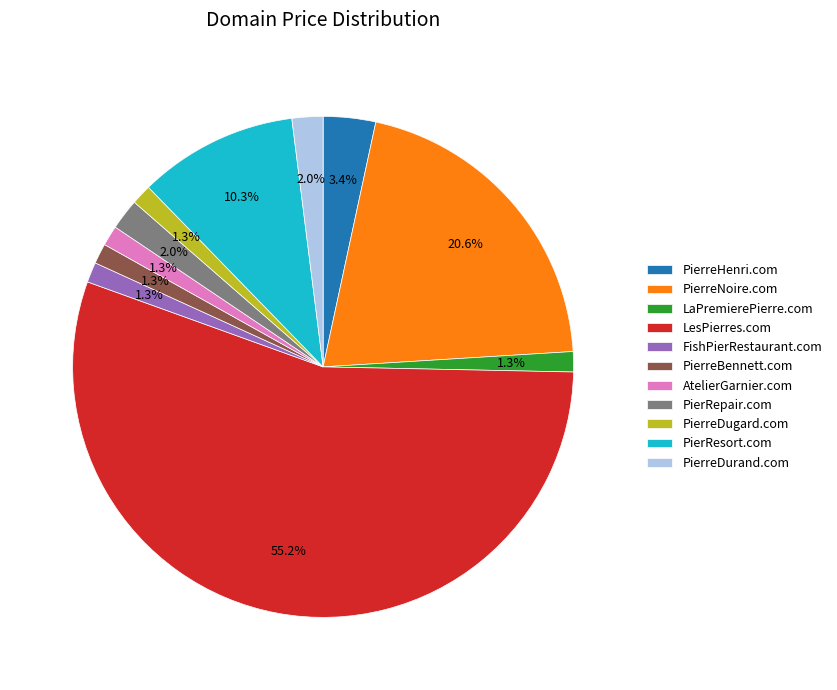

Is the sum of AtelierGarnier.com and PierreBennett.com greater than half?

No